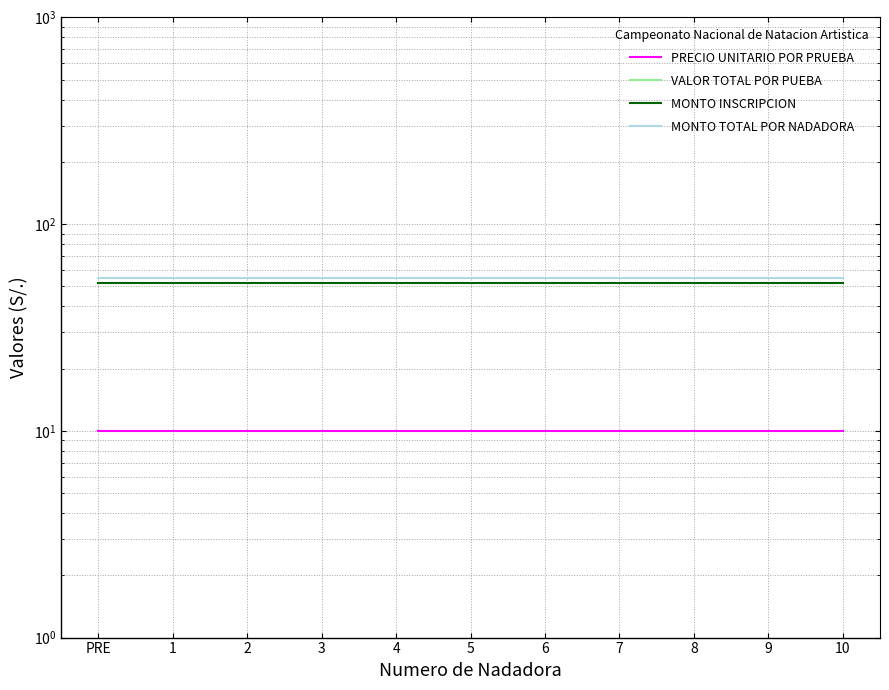

True or false: MONTO INSCRIPCION has more than 1 points higher than both neighbors.

False